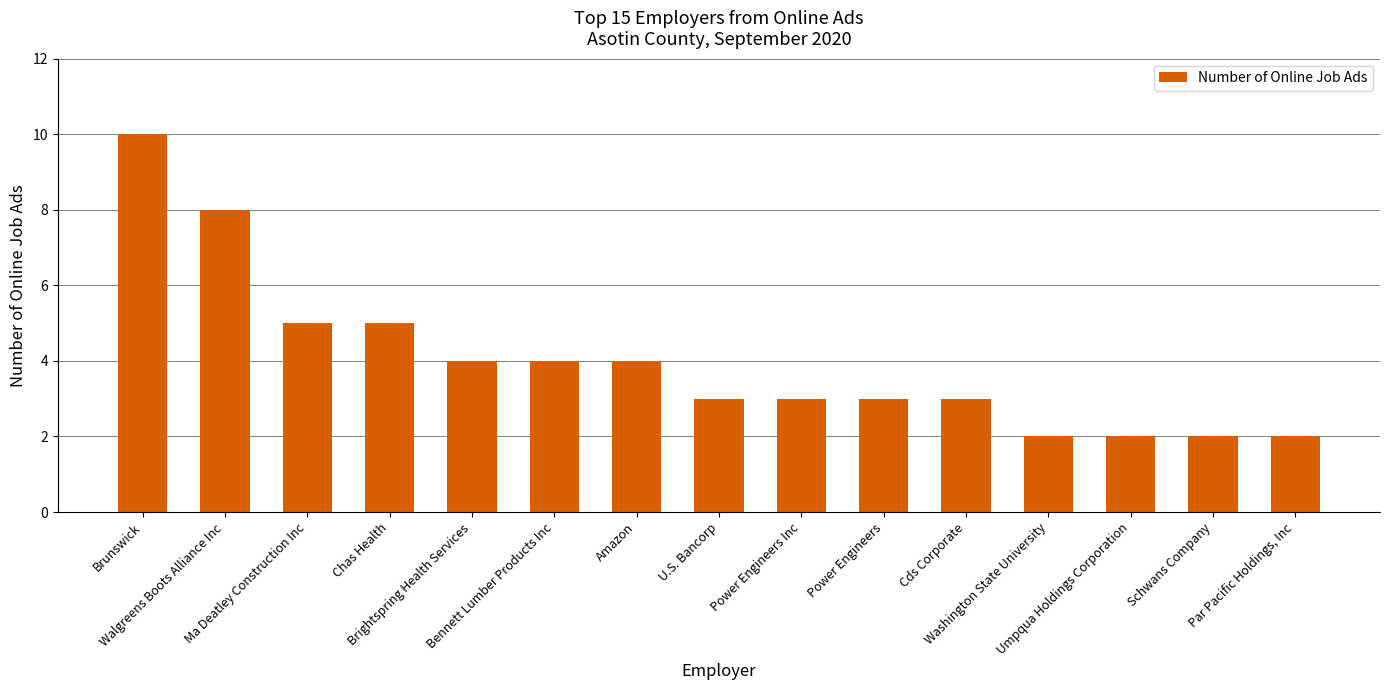

Approximately how many times larger is the value at Power Engineers compared to Brunswick?

0.3